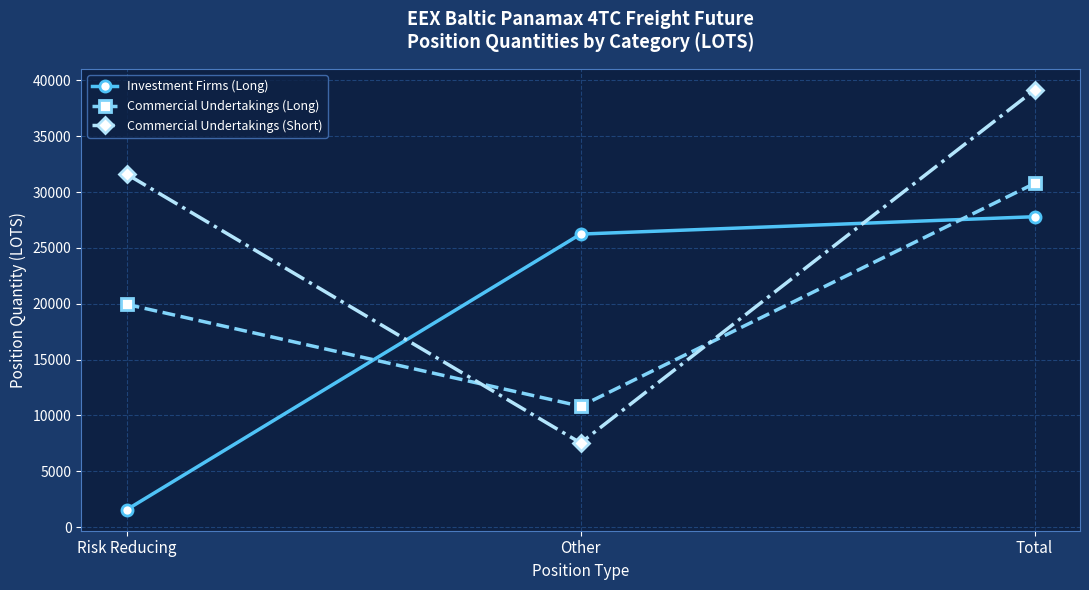

How many values in the Commercial Undertakings (Long) series are below 19949?

1